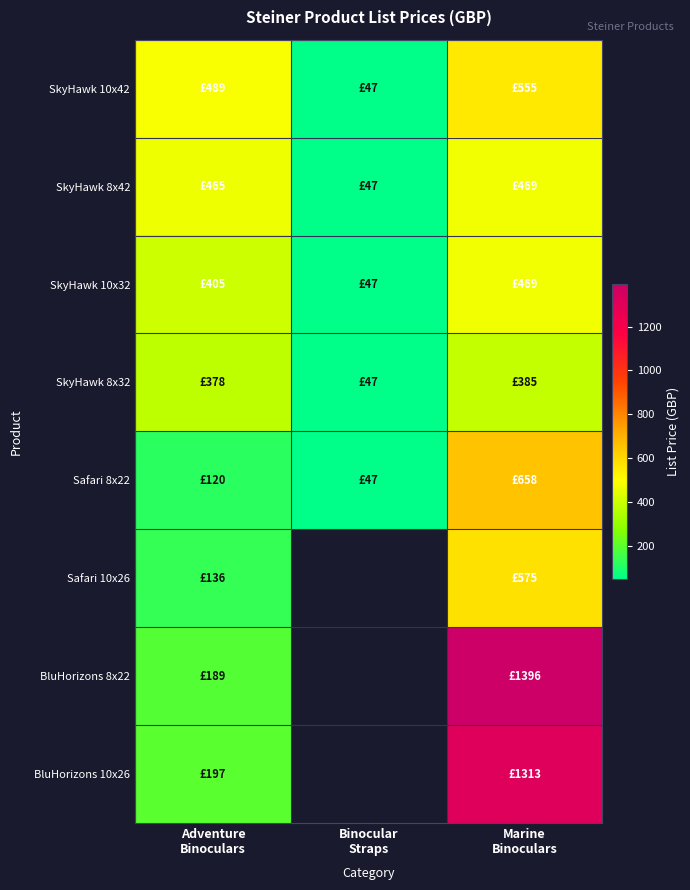

What is the total value across all series at Adventure
Binoculars?

2379